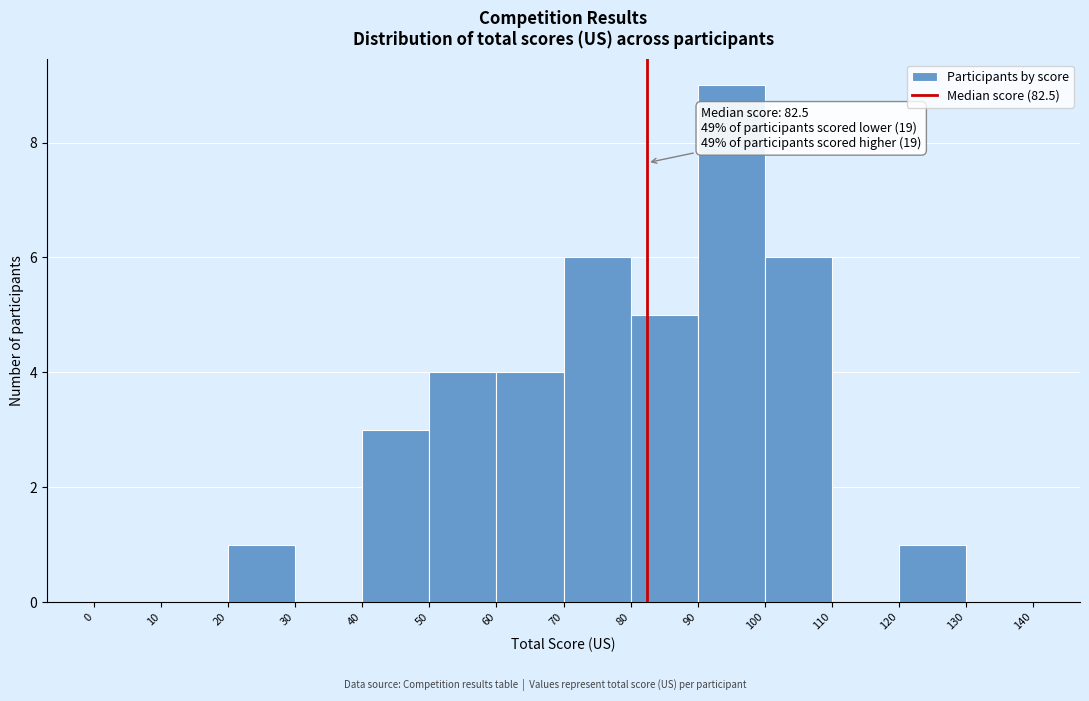

Over which range of the x-axis is the bar tallest?

90 to 100